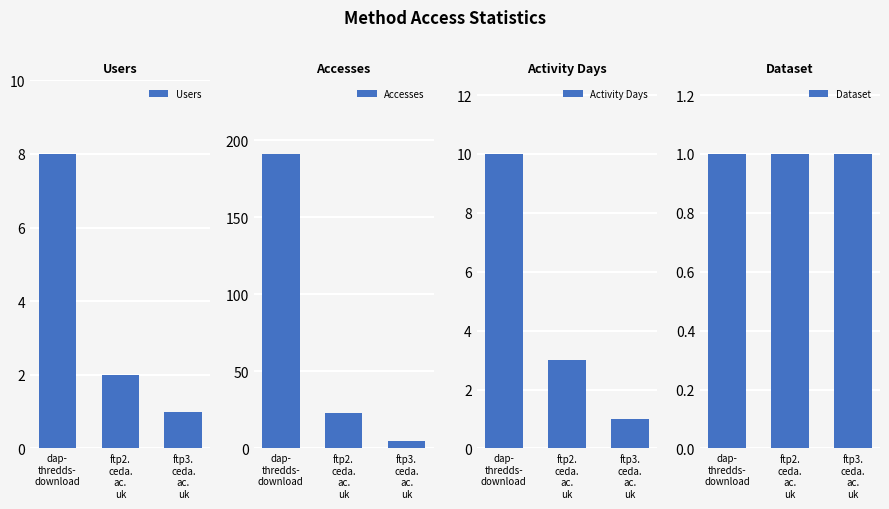

What is the sum of the Dataset values at ftp3.
ceda.
ac.
uk and ftp2.
ceda.
ac.
uk?

2